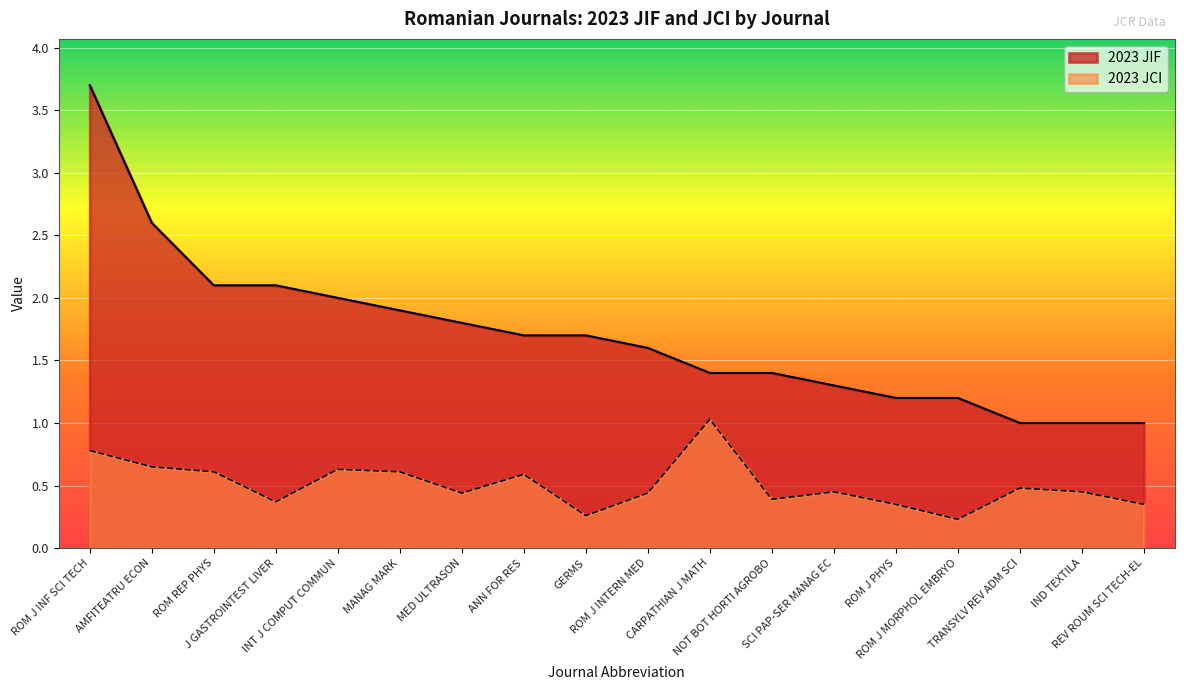

What is the label of the 6th point from the left?

MANAG MARK